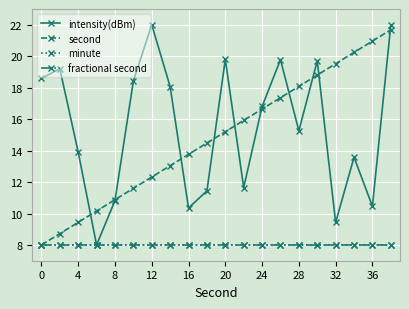

Does the chart have visible grid lines?

Yes